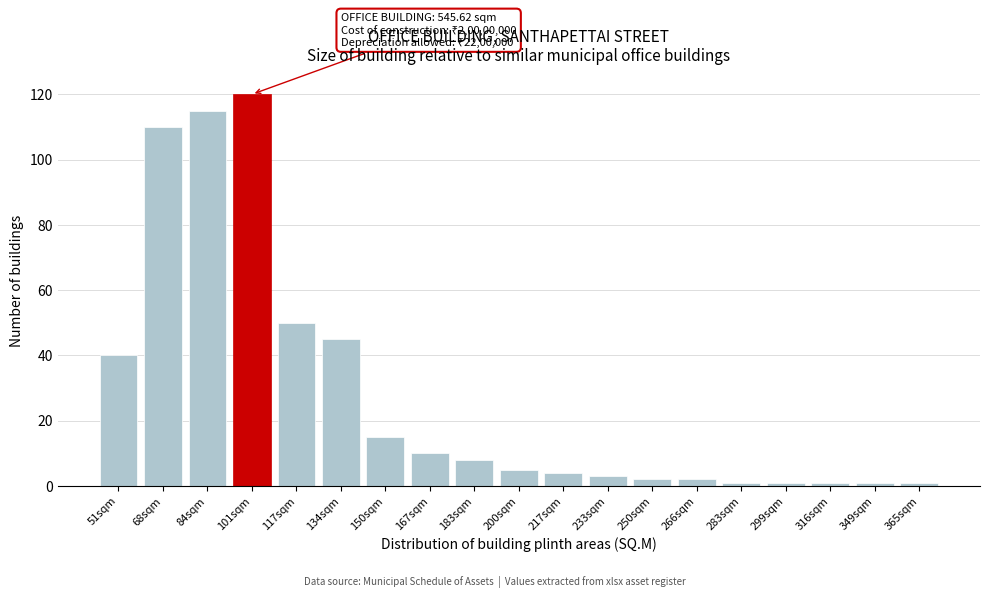

Reading right to left, transcribe all the data shown in this chart.

365sqm=1	349sqm=1	316sqm=1	299sqm=1	283sqm=1	266sqm=2	250sqm=2	233sqm=3	217sqm=4	200sqm=5	183sqm=8	167sqm=10	150sqm=15	134sqm=45	117sqm=50	101sqm=120	84sqm=115	68sqm=110	51sqm=40